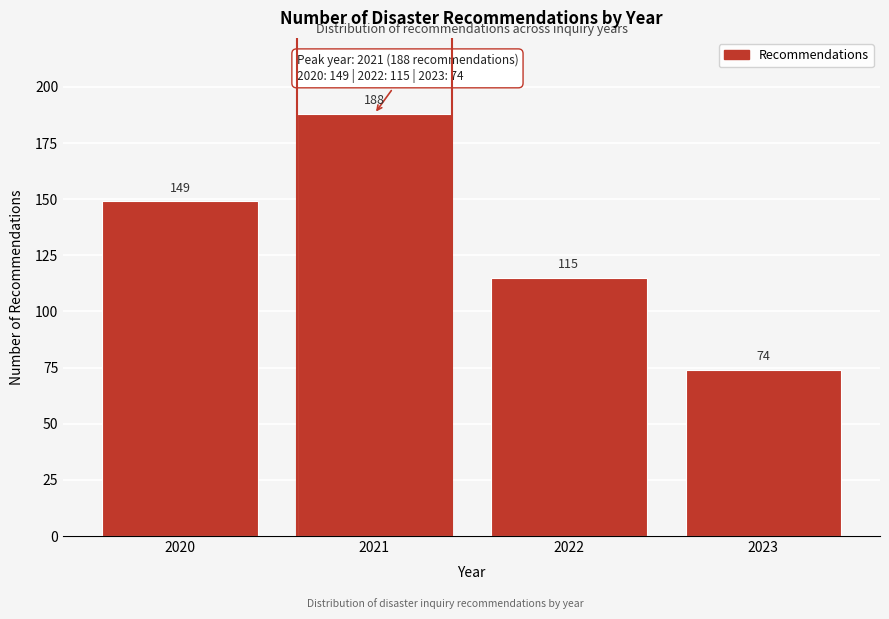

Reading left to right, transcribe all the data shown in this chart.

2020=149	2021=188	2022=115	2023=74